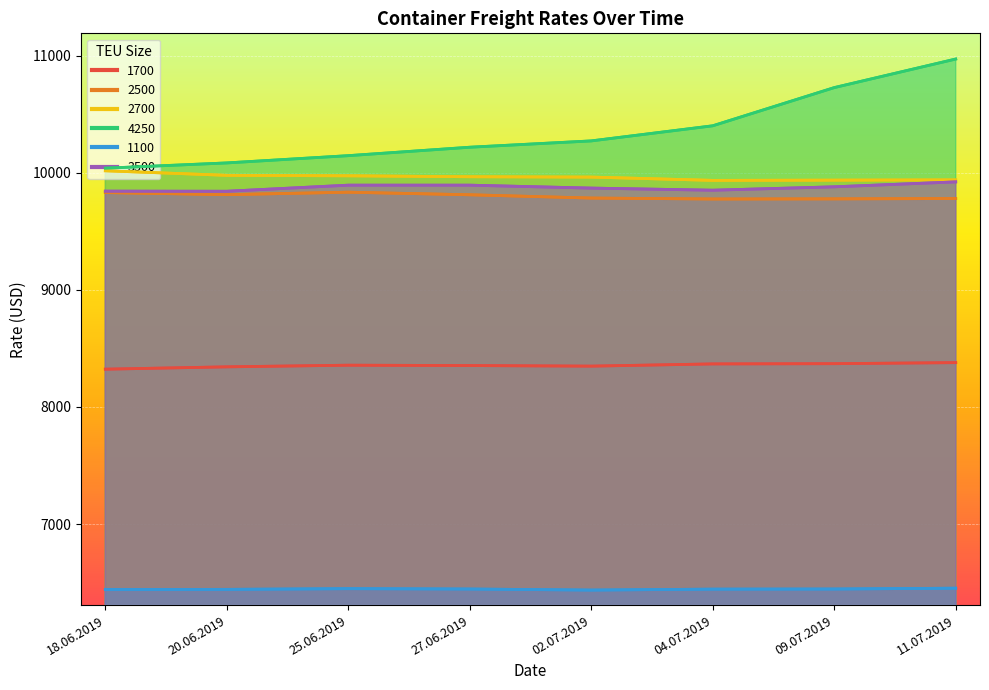

Where does the 1700 series first go above 8356?

04.07.2019